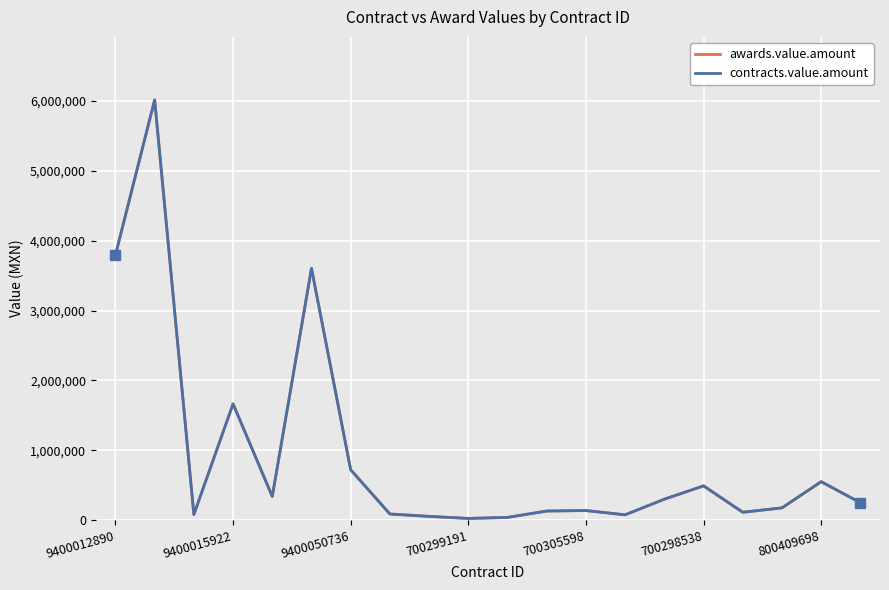

Does the chart have visible grid lines?

Yes